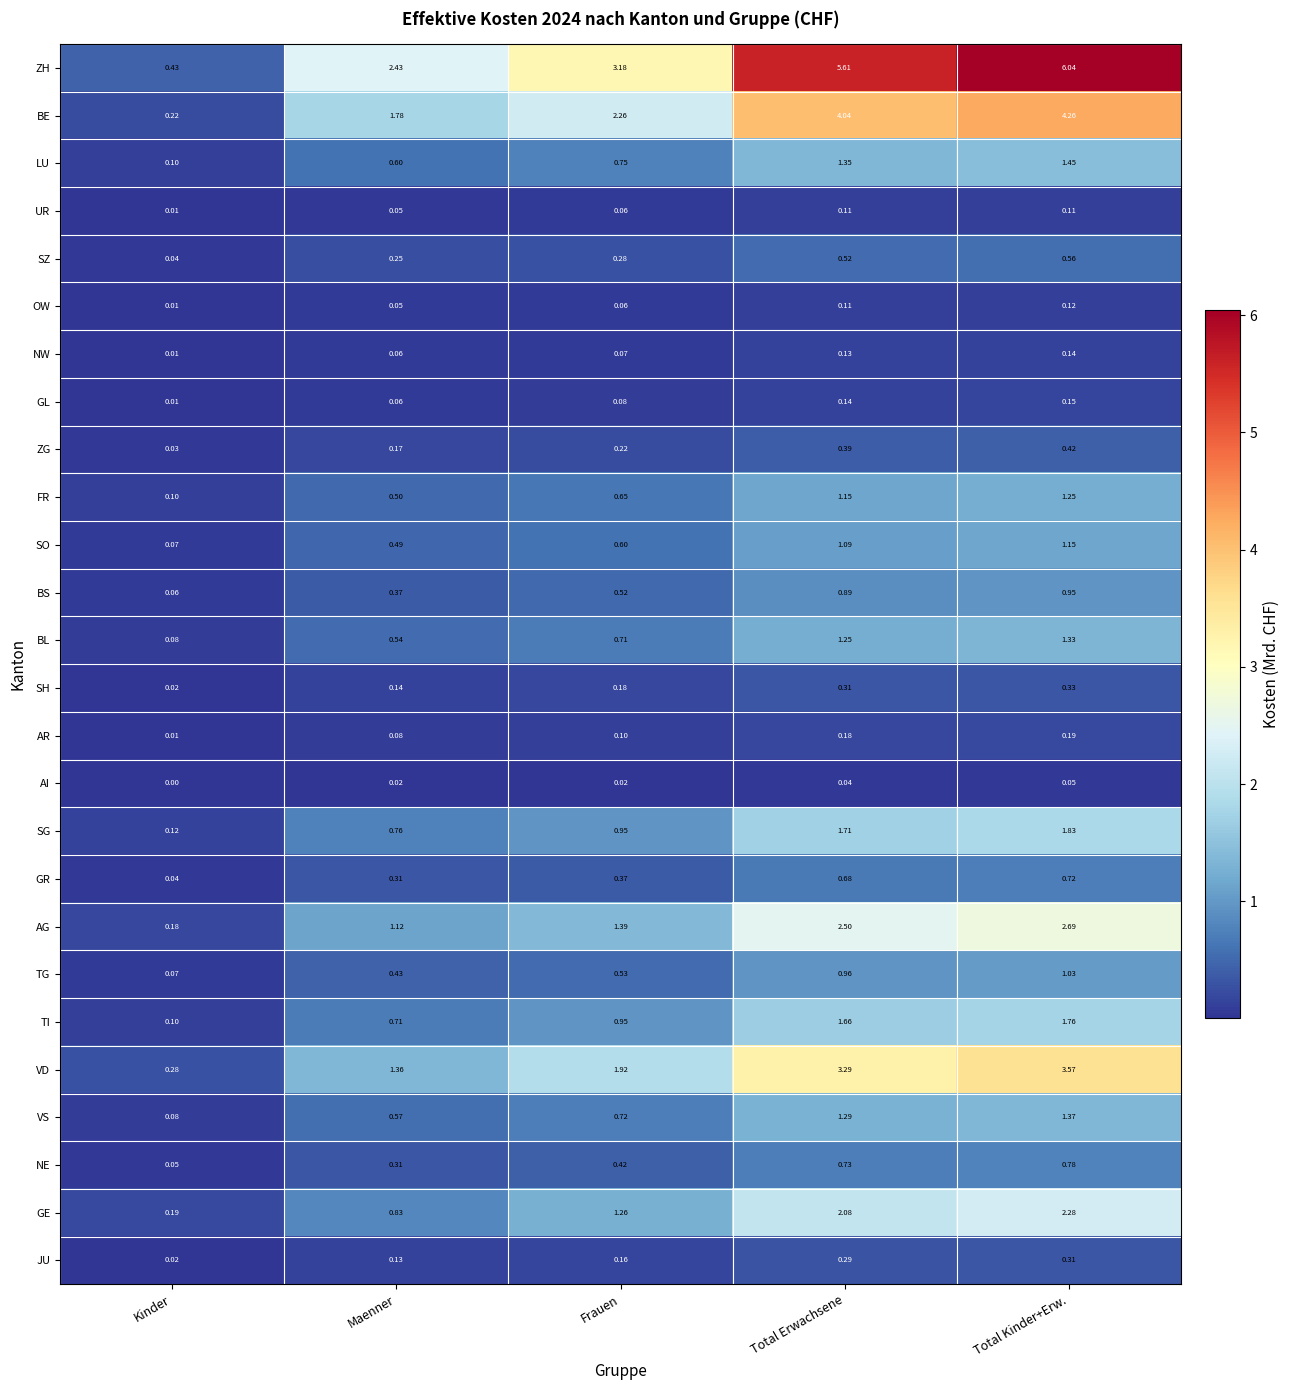

At which label is VD closest to 1?

Maenner